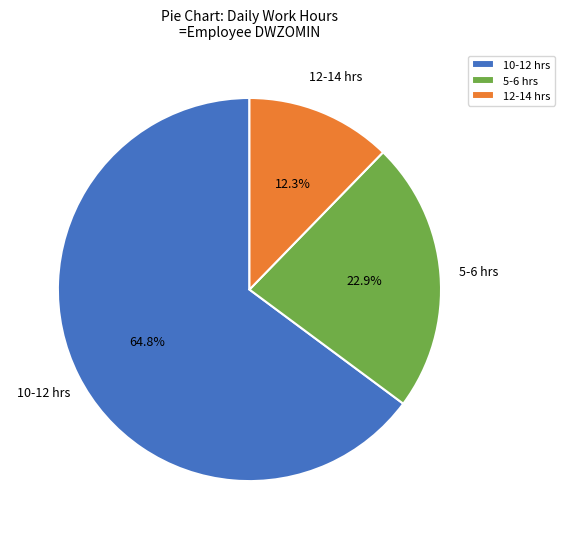

To the nearest percent, what is the average slice percentage?

33%